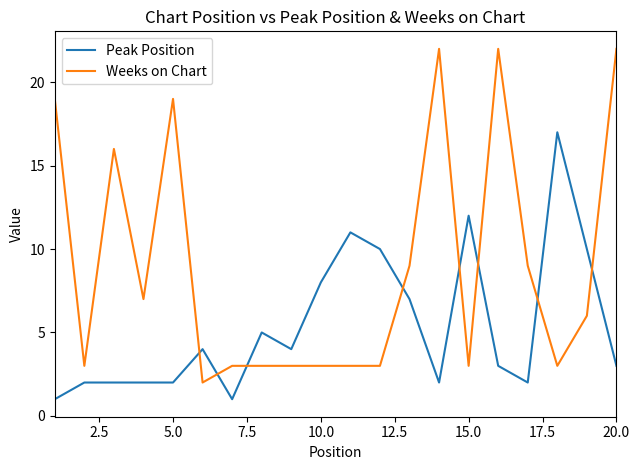

True or false: Peak Position has more than 2 interior local peaks.

True